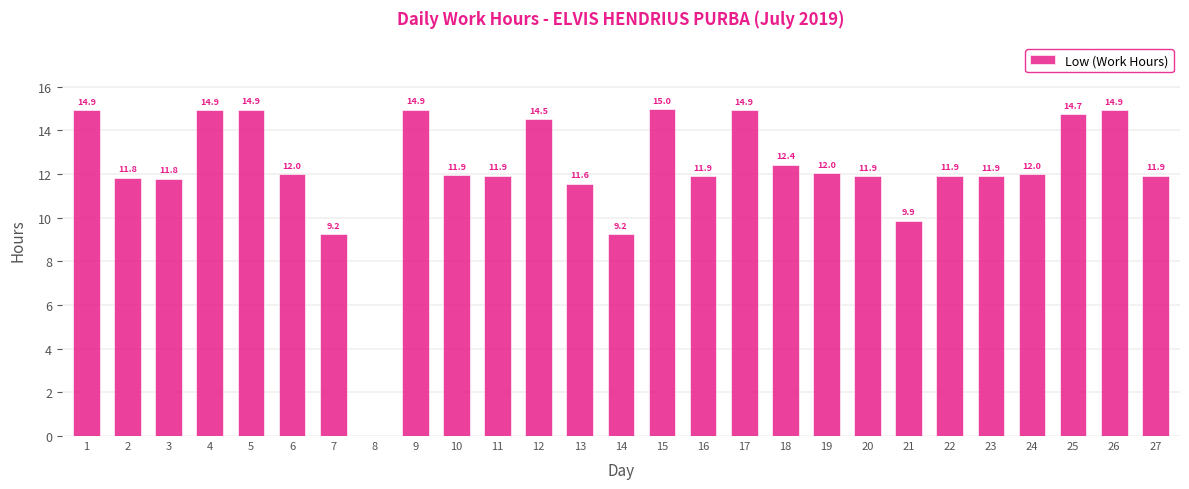

The chart shows a value of 20.9 at 25. True or false?

False